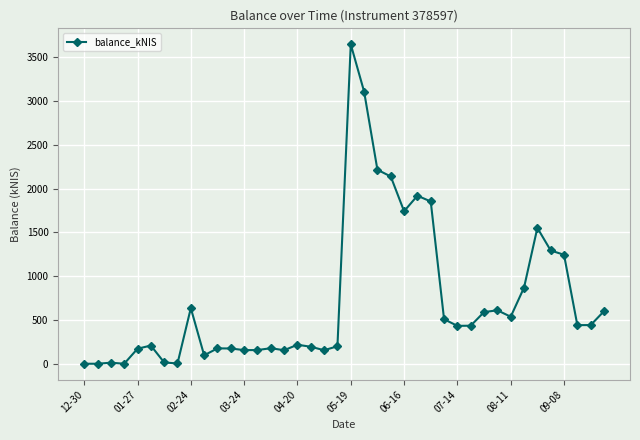

What is the sum of all values?

29075.4